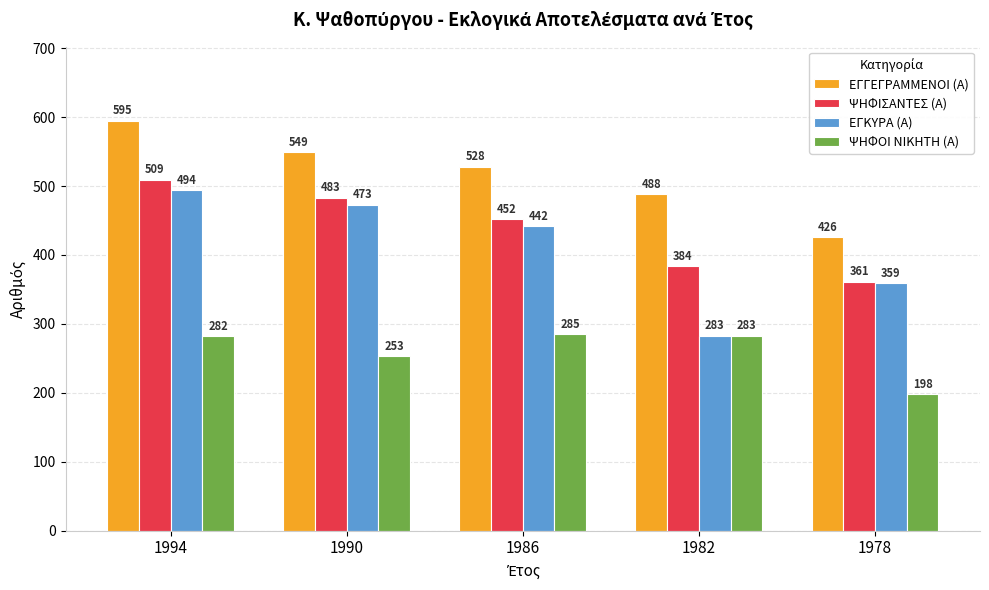

At how many categories does at least one series exceed 240?

5